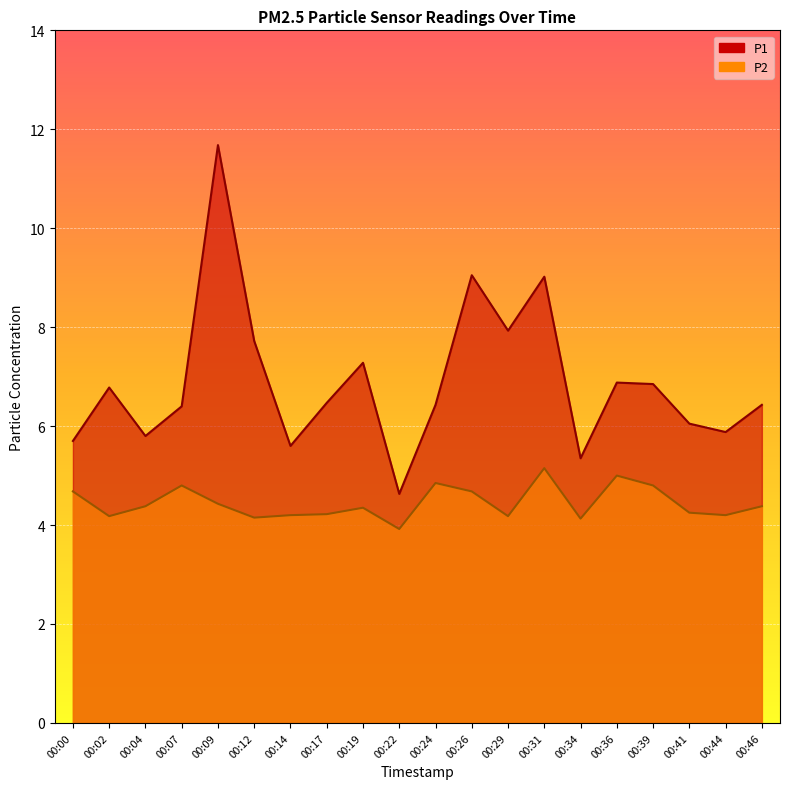

What are all the series names shown in the legend?

P1, P2